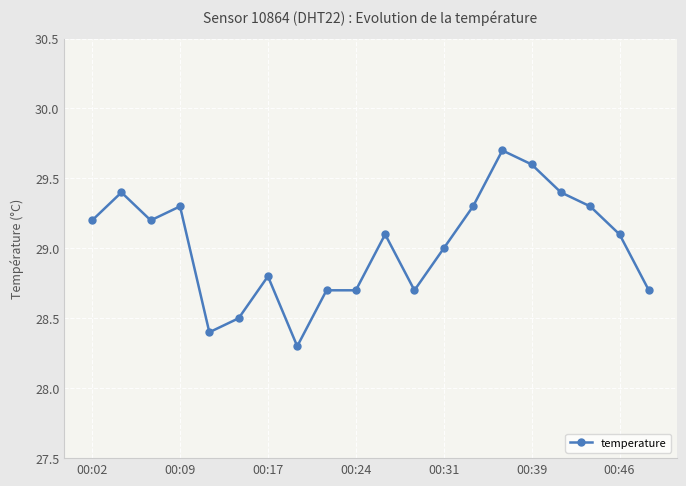

What is the difference between the maximum and second lowest values?

1.3